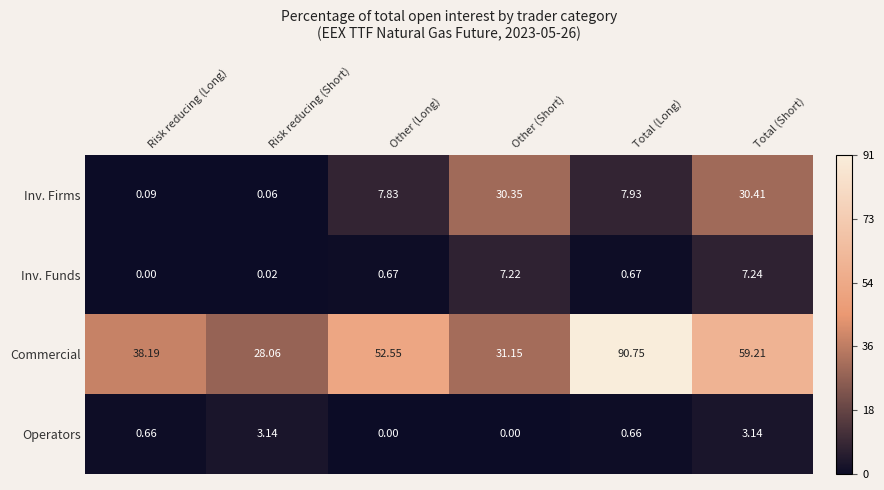

Rank the series at Total (Long) from highest to lowest value.

Commercial, Inv. Firms, Inv. Funds, Operators